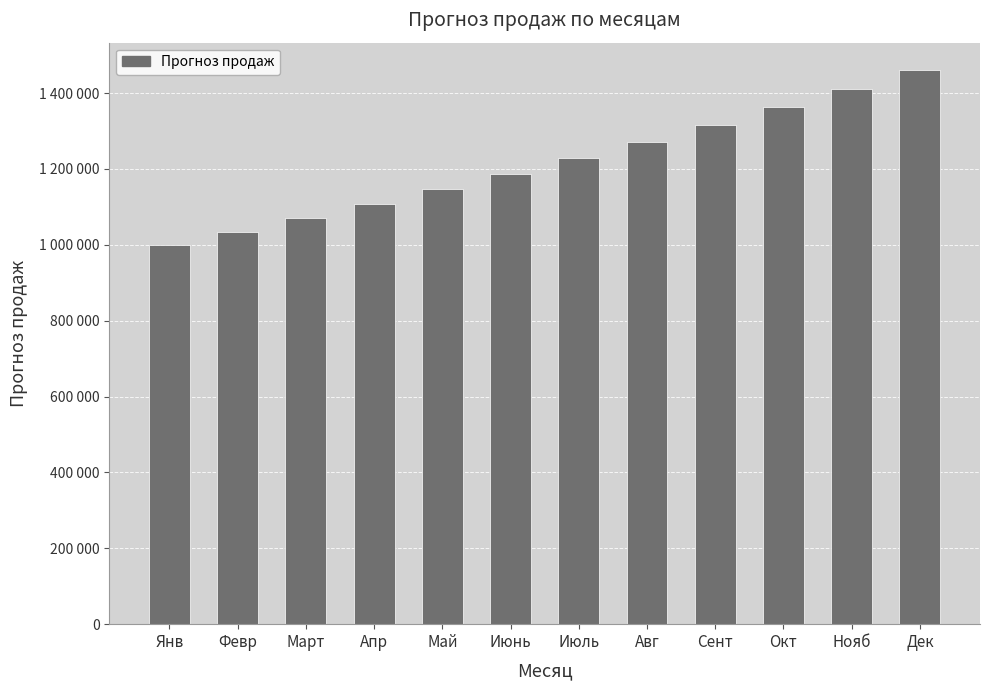

What is the label of the 5th bar from the right?

Авг